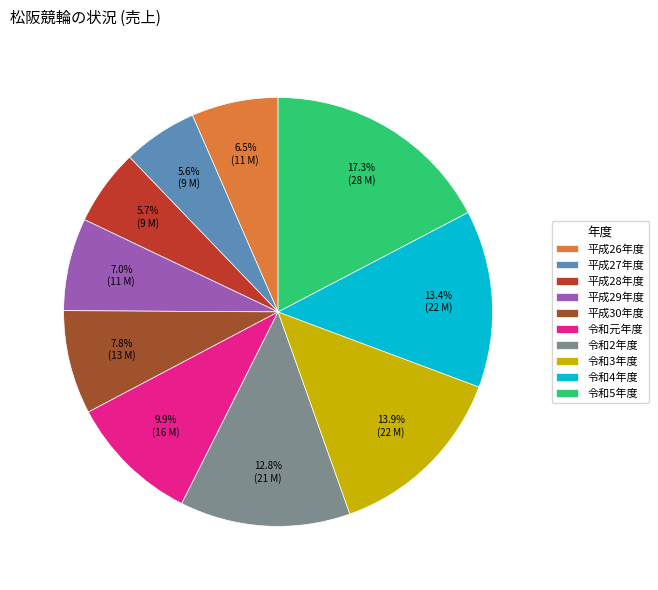

Which category has the biggest portion of the pie?

令和5年度